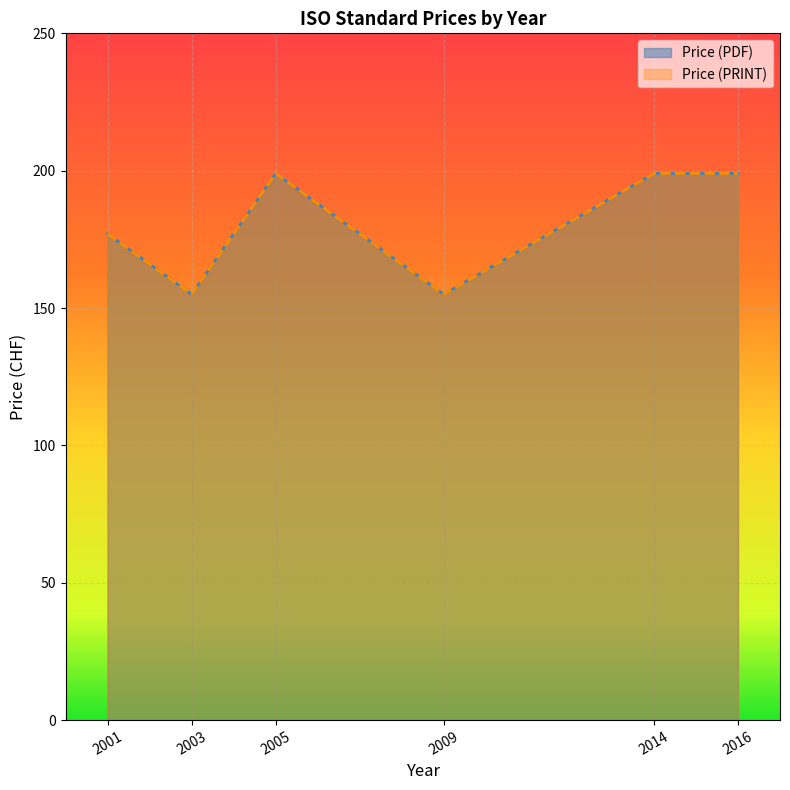

The Price (PDF) series shows 155 at 2003. True or false?

True